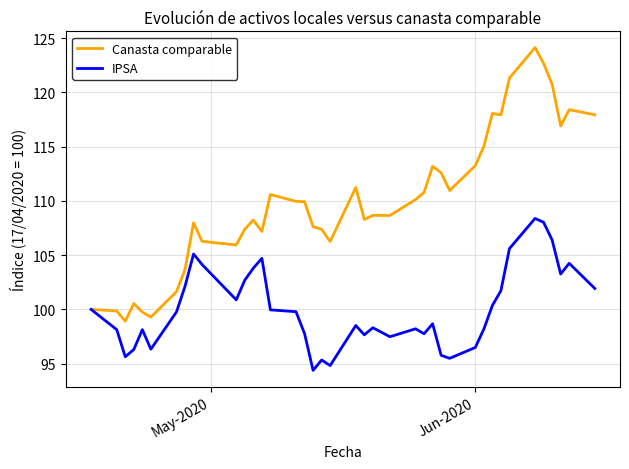

What is the highest value of the IPSA series?

108.4